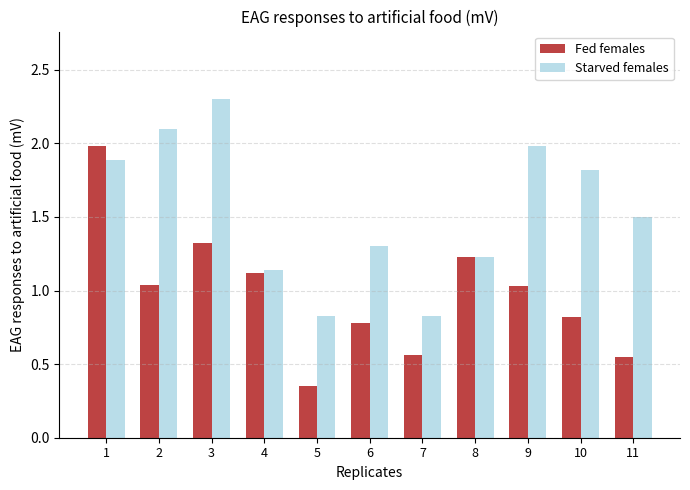

The Starved females series shows 2.1 at 6. True or false?

False